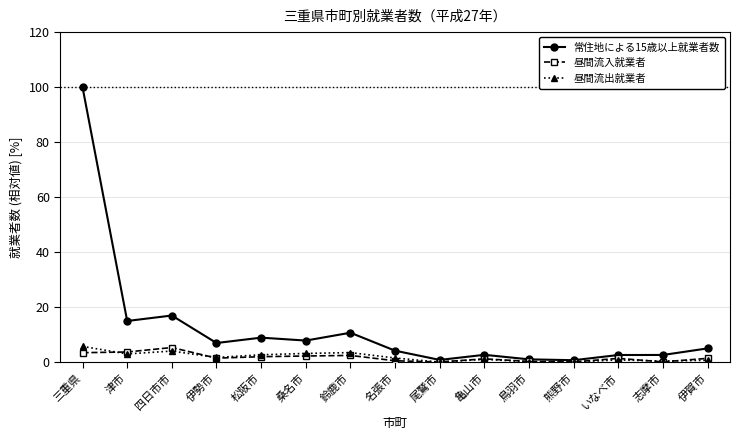

Which series has the largest range (max minus min)?

常住地による15歳以上就業者数